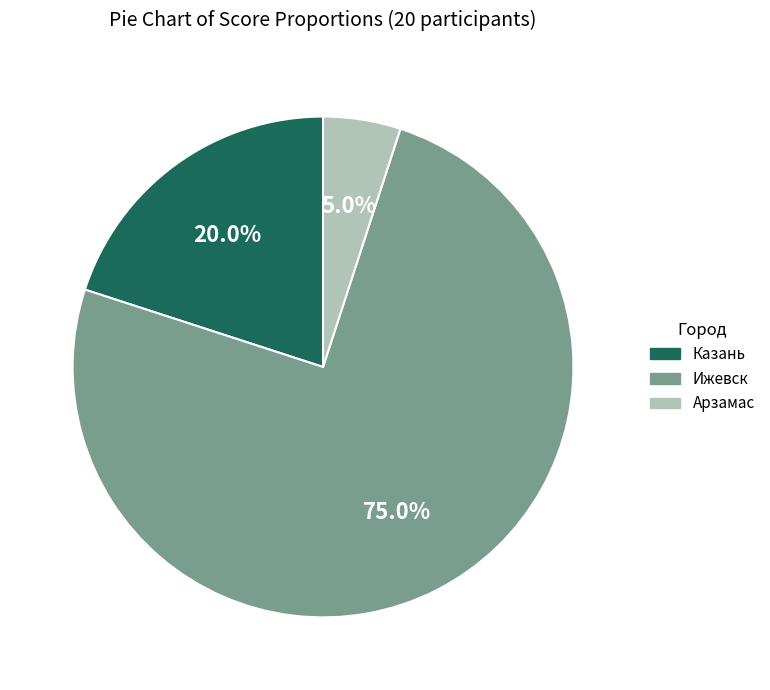

How many slices are in this pie chart?

3